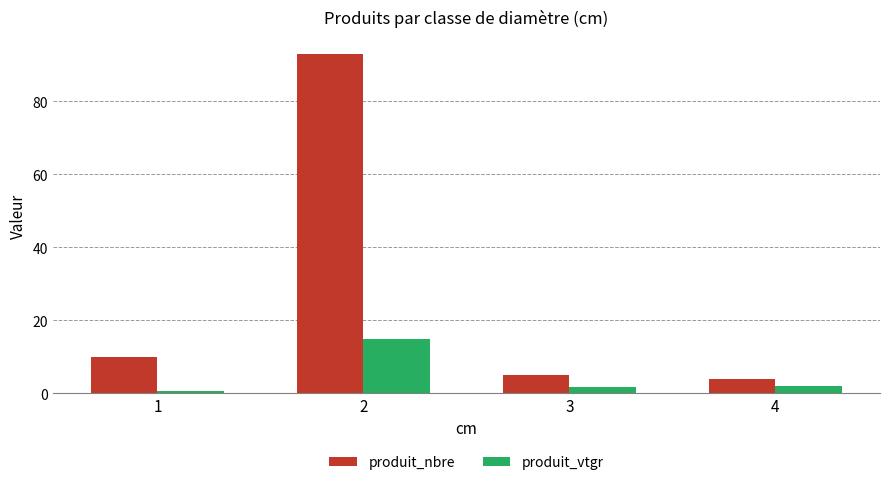

What are all the series names shown in the legend?

produit_nbre, produit_vtgr